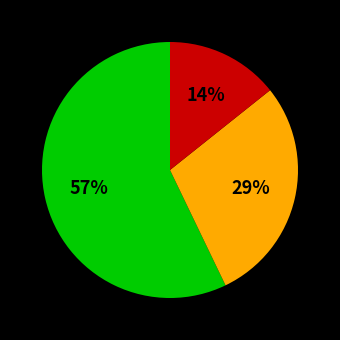

To the nearest percent, what is the average slice percentage?

33%